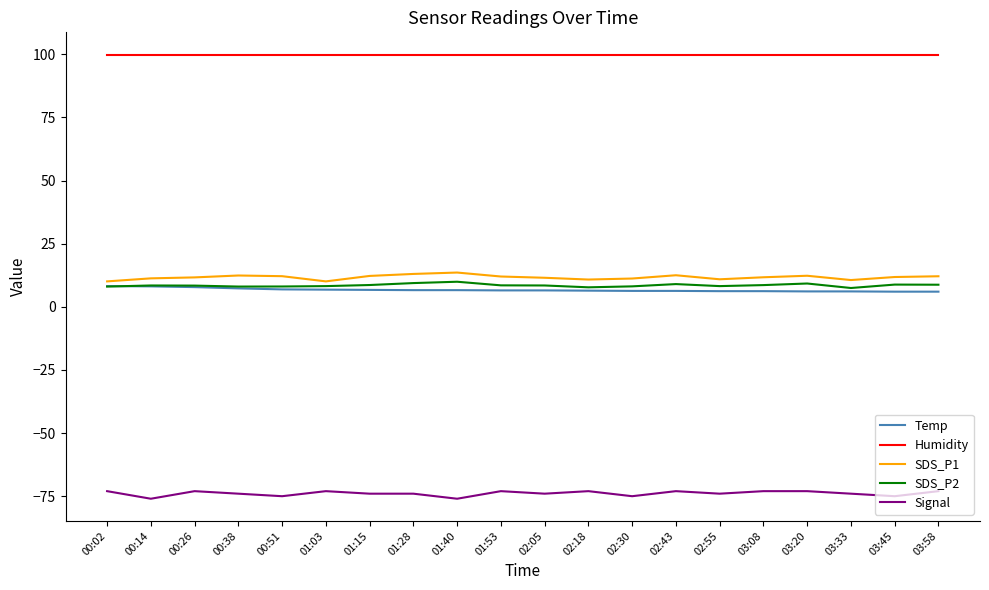

In SDS_P2, how many points are higher than both neighbors (excluding endpoints)?

5